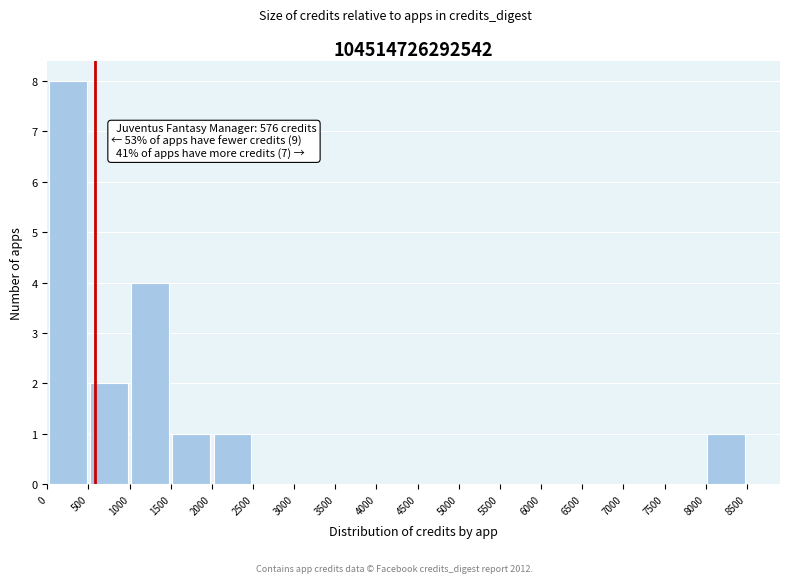

Which range on the x-axis has the tallest bar?

0 to 500